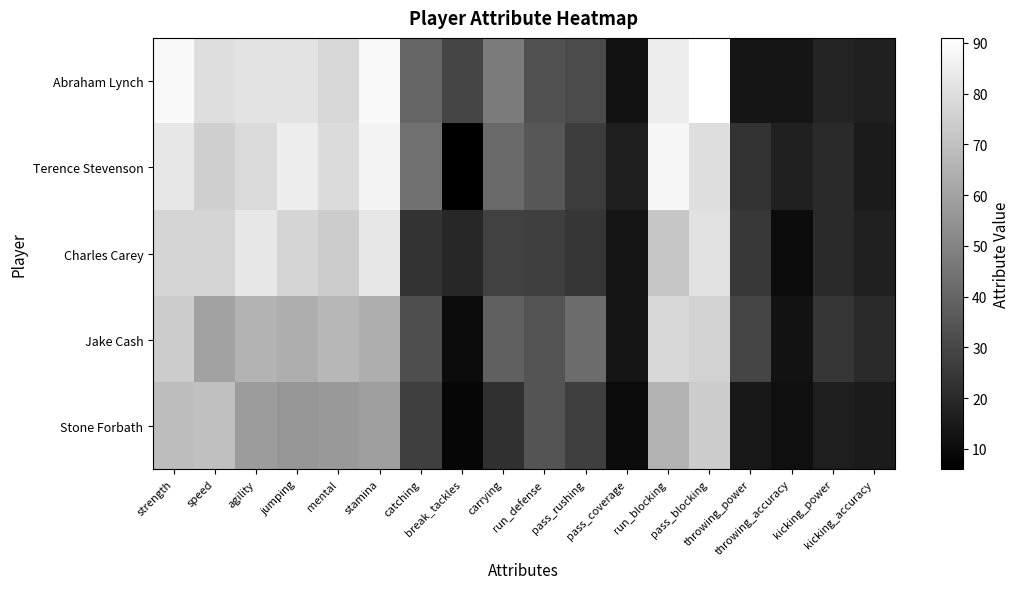

What is the greatest value displayed?

91